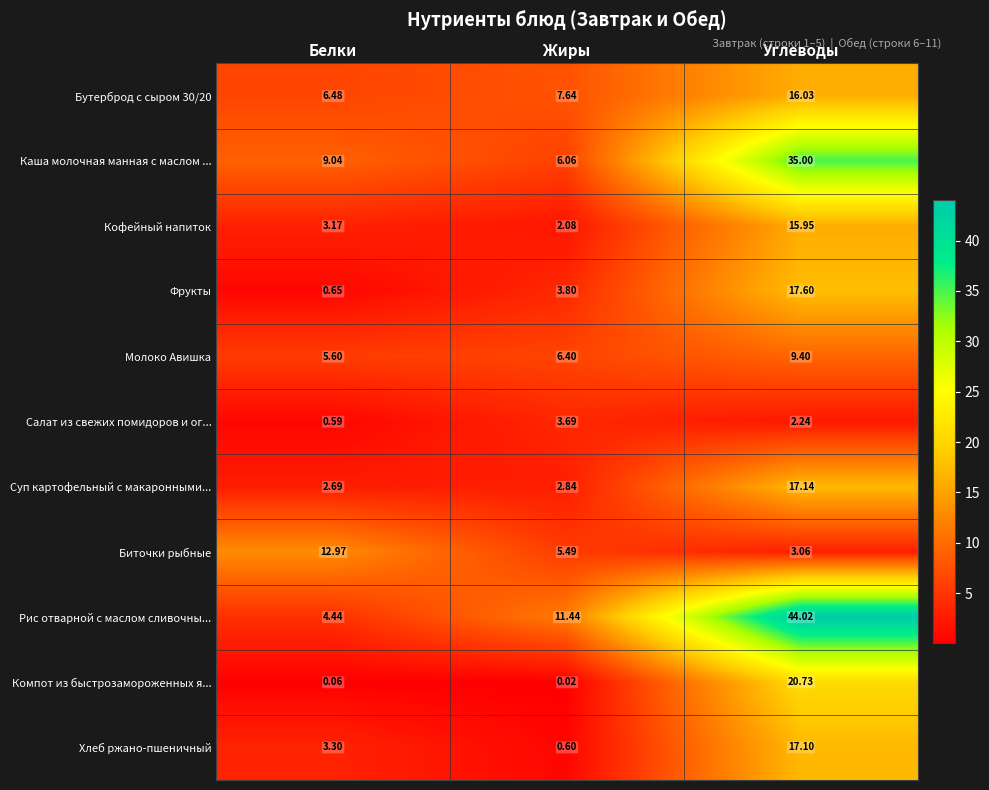

What is the total value across all series at Белки?

49.0